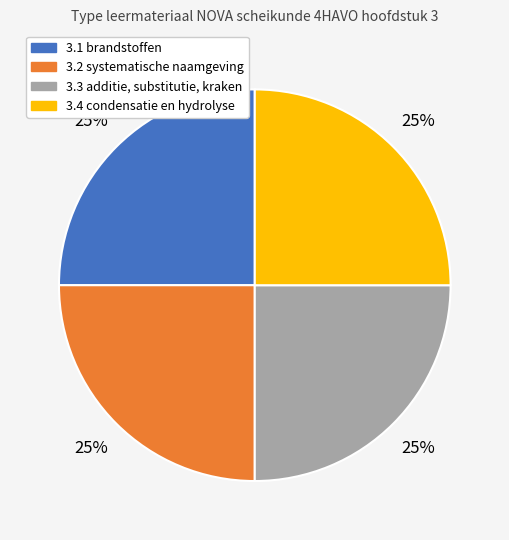

Approximately how many times larger is the value at 3.3 additie, substitutie, kraken compared to 3.4 condensatie en hydrolyse?

1.0